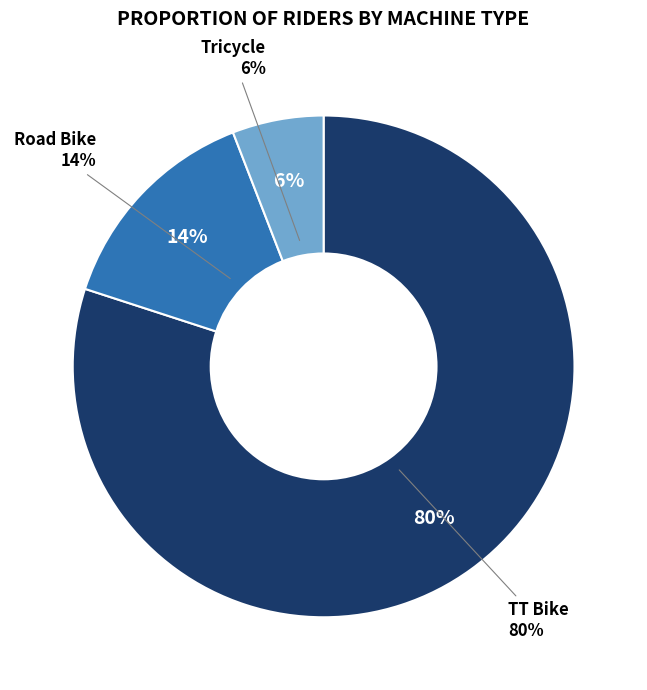

What percentage do Road Bike and TT Bike together represent?

94.1%